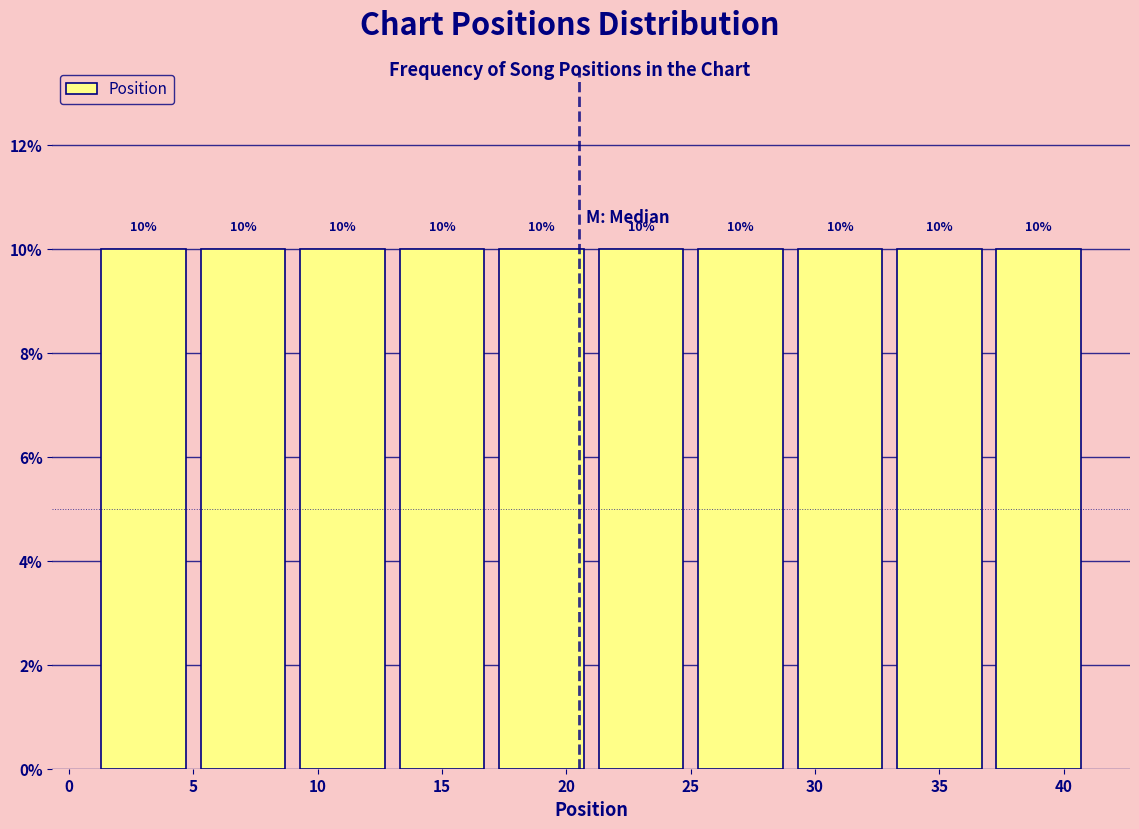

How tall is the bar that spans 21 to 25 on the x-axis?

10